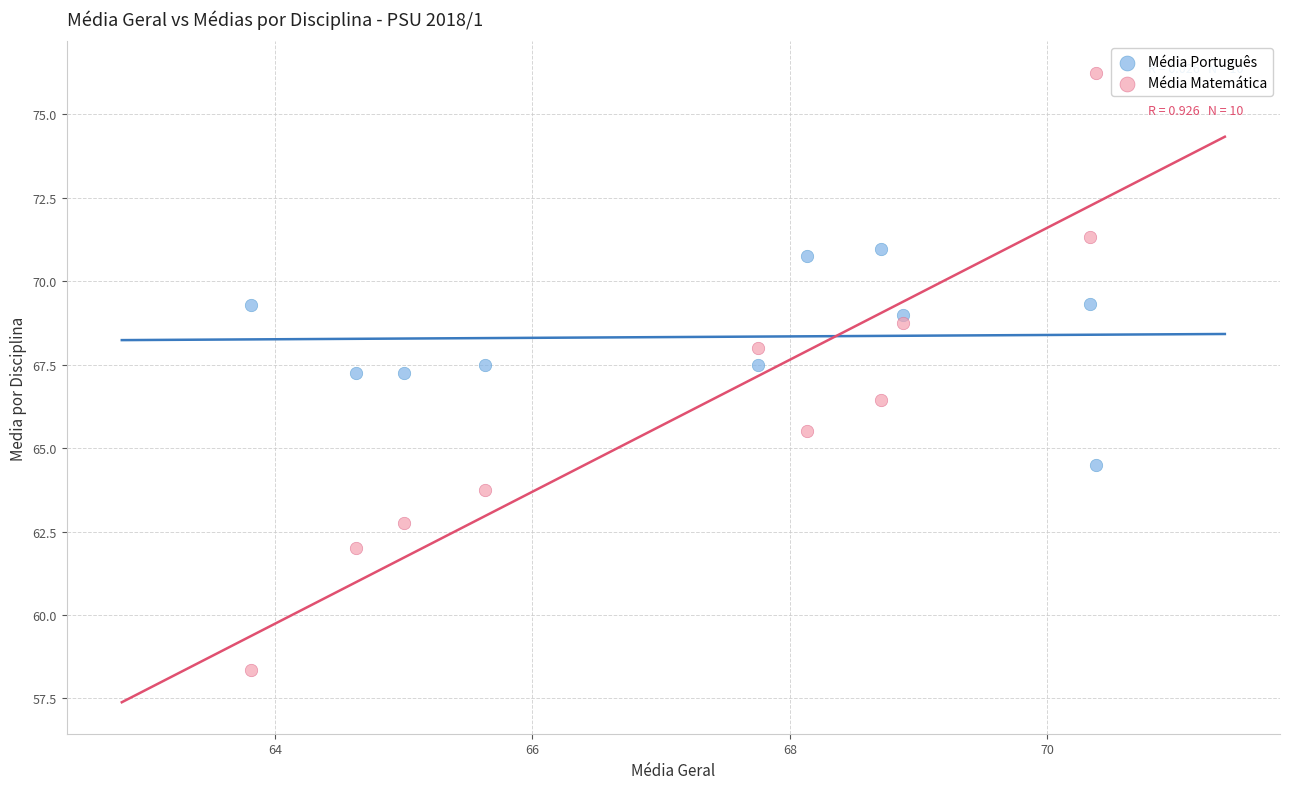

What are all the series names shown in the legend?

Média Português, Média Matemática